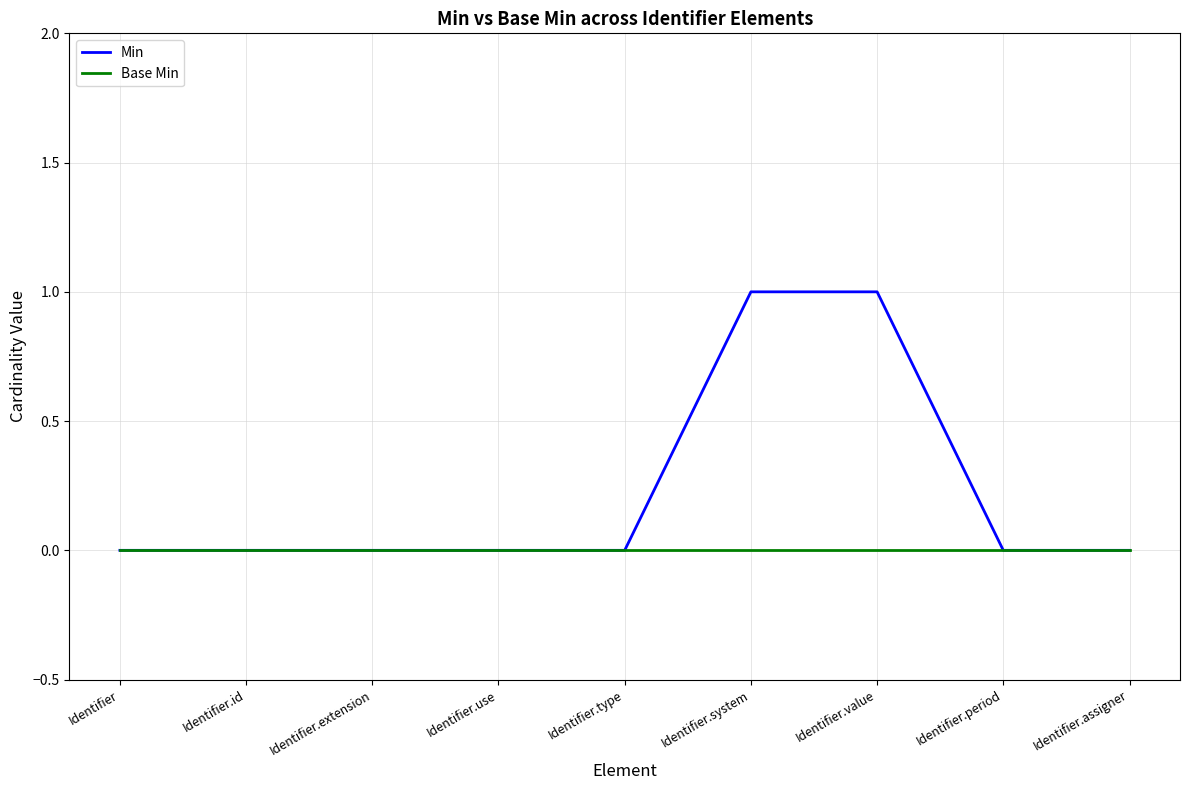

Reading right to left, extract all data points from this chart.

Min: Identifier.assigner=0	Identifier.period=0	Identifier.value=1	Identifier.system=1	Identifier.type=0	Identifier.use=0	Identifier.extension=0	Identifier.id=0	Identifier=0
Base Min: Identifier.assigner=0	Identifier.period=0	Identifier.value=0	Identifier.system=0	Identifier.type=0	Identifier.use=0	Identifier.extension=0	Identifier.id=0	Identifier=0